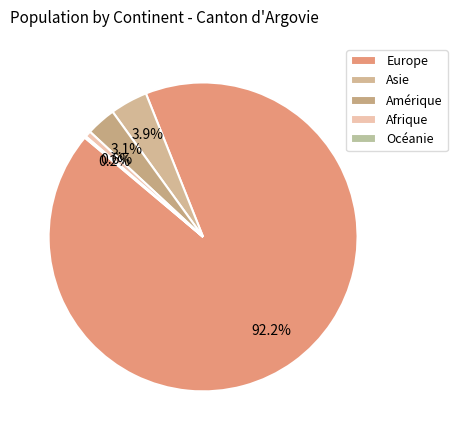

What is the smallest slice in the pie chart?

Océanie